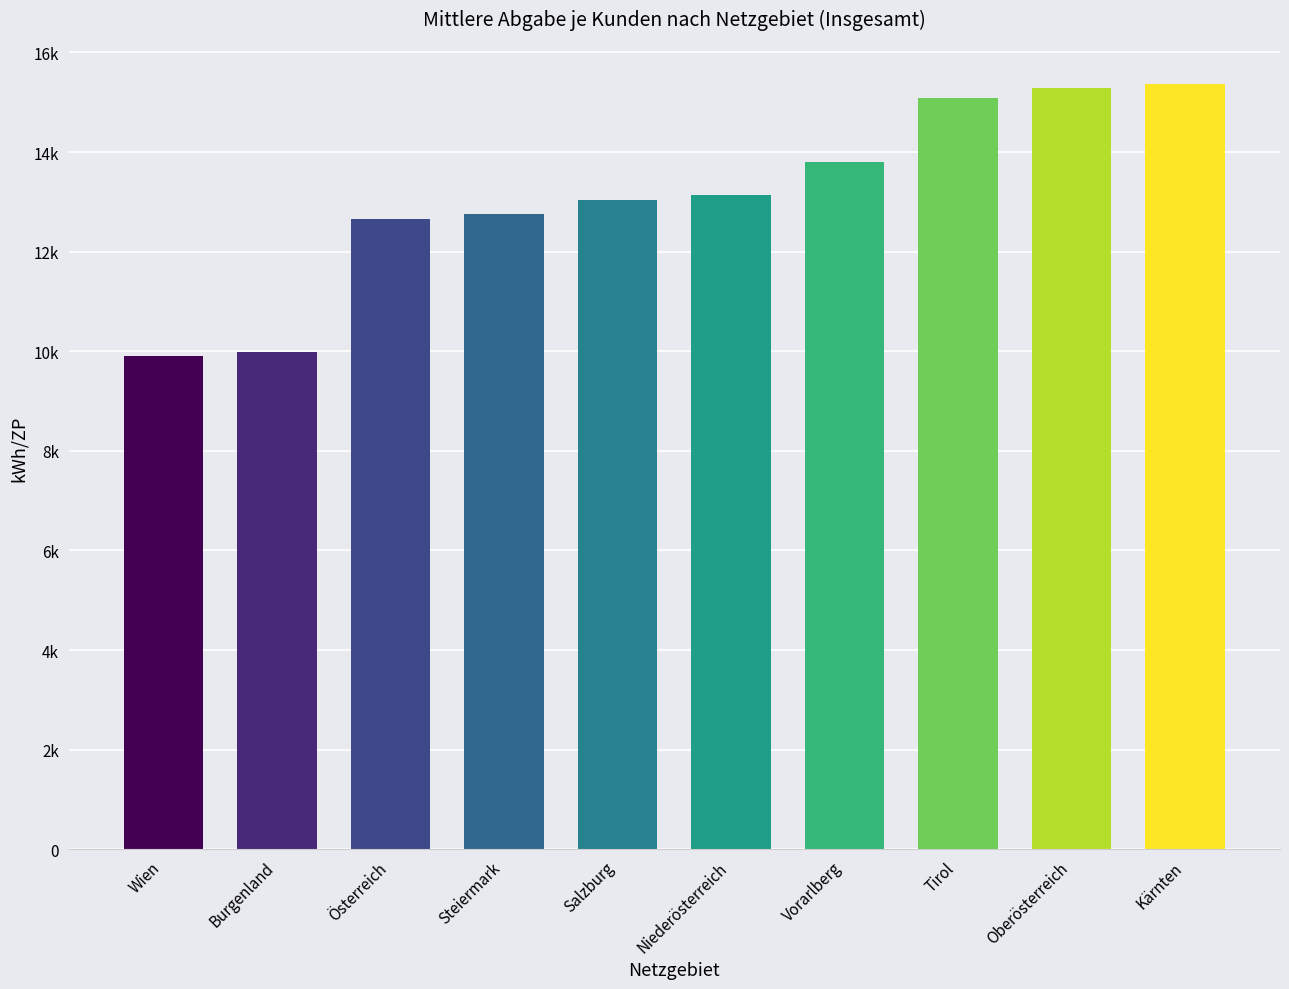

Between Wien and Vorarlberg, which is larger?

Vorarlberg